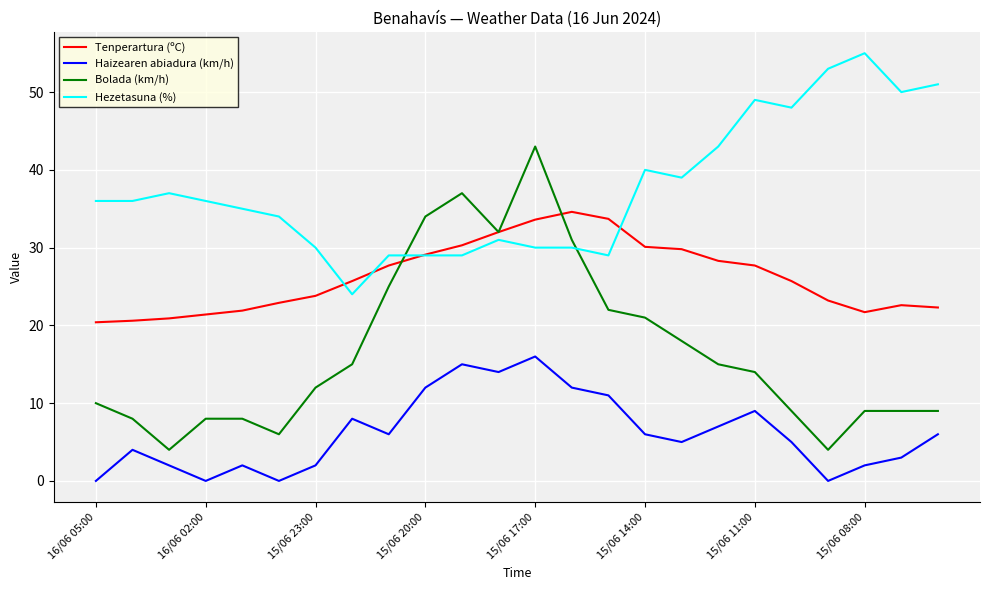

Which series has the widest spread of values?

Bolada (km/h)